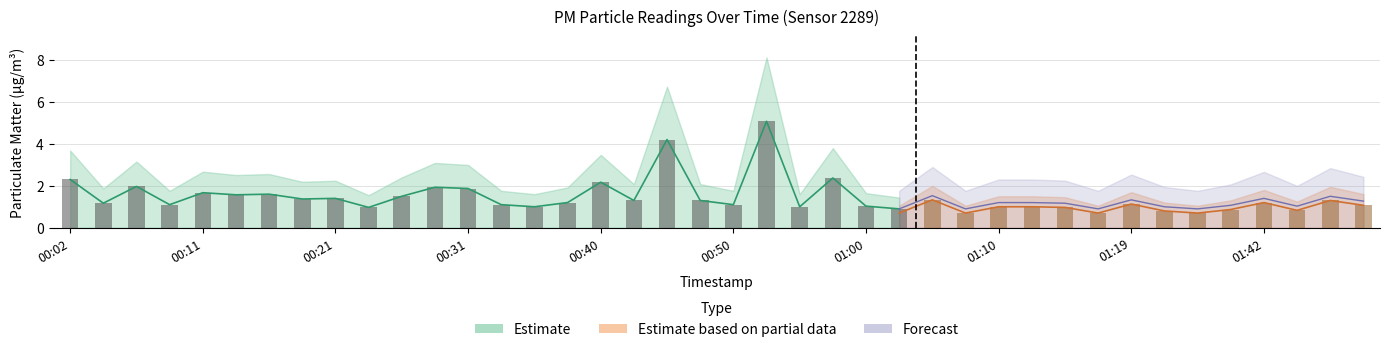

What is the difference between the maximum and minimum values in the P1 series?

4.2